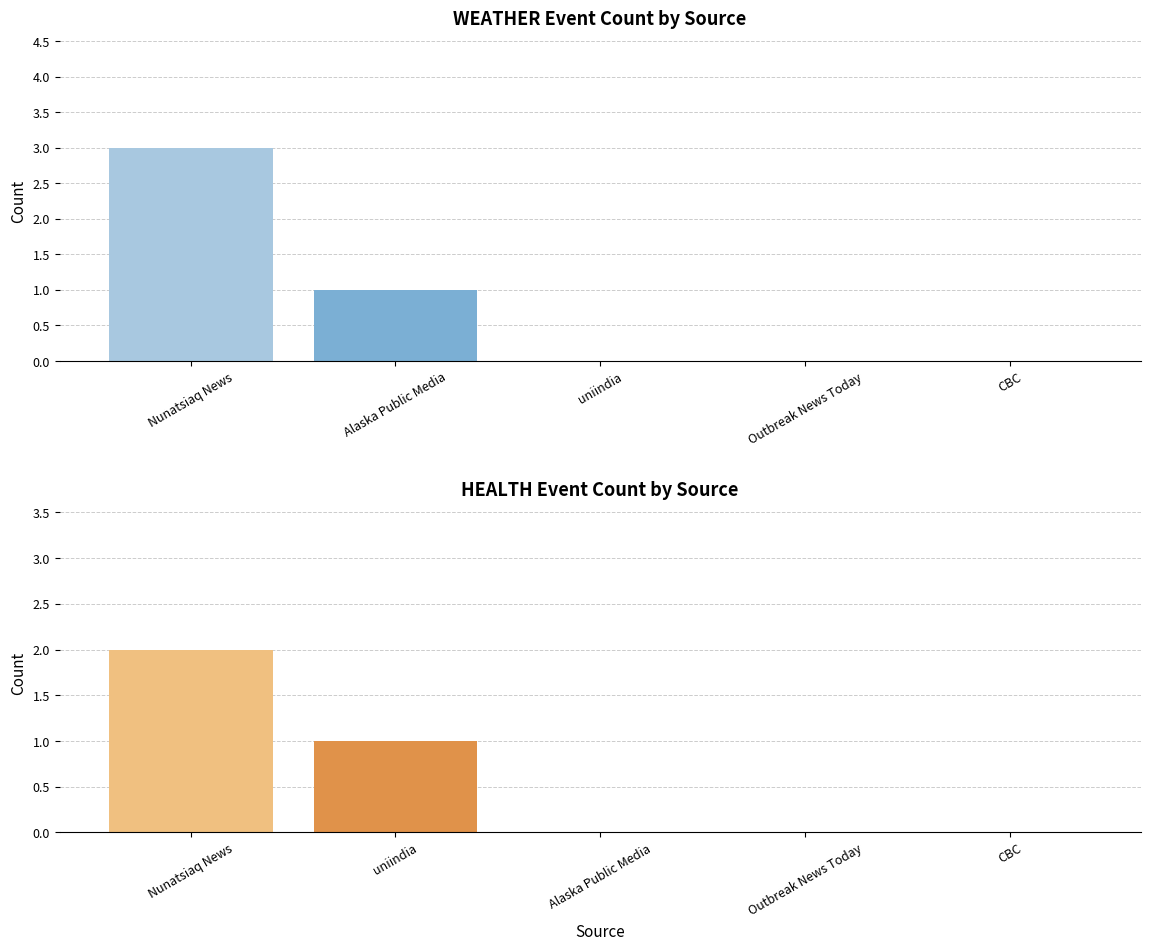

At which label is WEATHER closest to 1?

Alaska Public Media